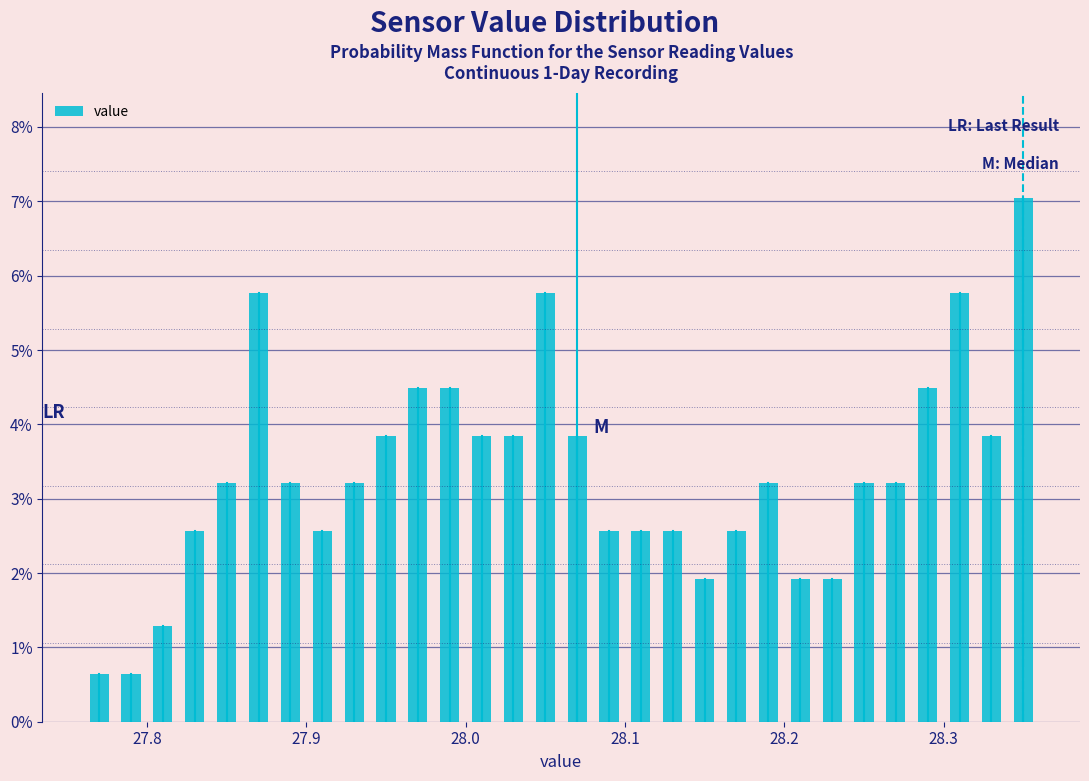

Read against the x-axis, roughly where is the centre of the tallest bar?

28.35